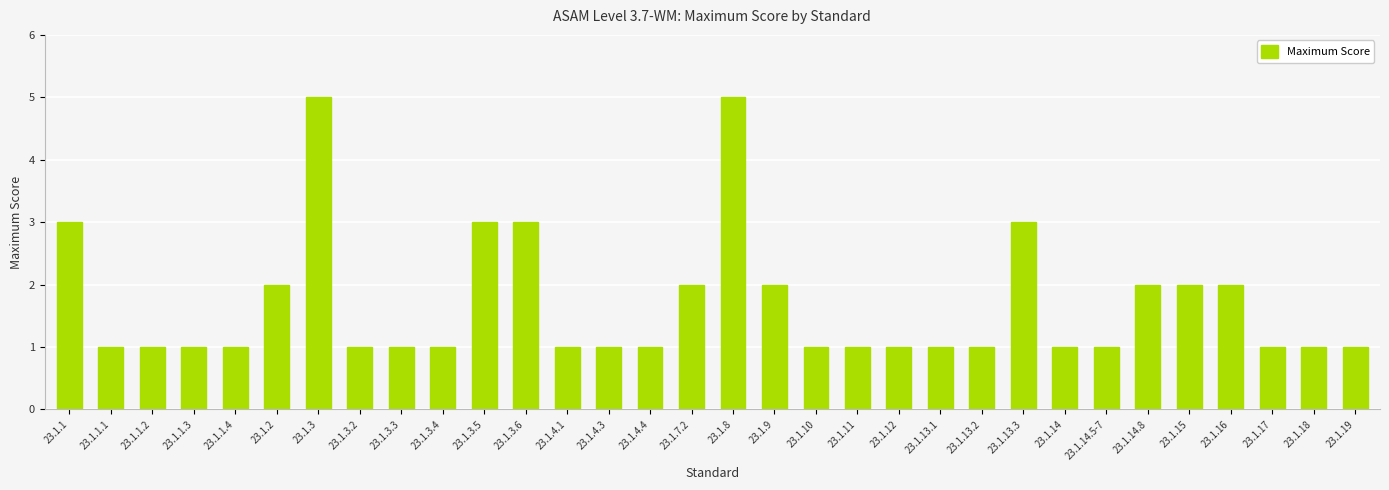

Reading left to right, what are all the values shown in this chart?

23.1.1=3	23.1.1.1=1	23.1.1.2=1	23.1.1.3=1	23.1.1.4=1	23.1.2=2	23.1.3=5	23.1.3.2=1	23.1.3.3=1	23.1.3.4=1	23.1.3.5=3	23.1.3.6=3	23.1.4.1=1	23.1.4.3=1	23.1.4.4=1	23.1.7.2=2	23.1.8=5	23.1.9=2	23.1.10=1	23.1.11=1	23.1.12=1	23.1.13.1=1	23.1.13.2=1	23.1.13.3=3	23.1.14=1	23.1.14.5-7=1	23.1.14.8=2	23.1.15=2	23.1.16=2	23.1.17=1	23.1.18=1	23.1.19=1